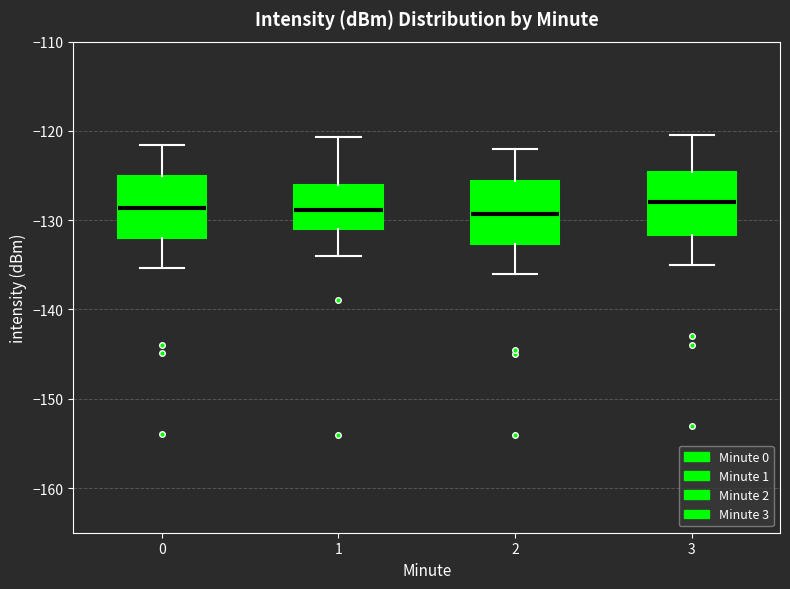

Reading left to right, read every box against the y-axis: the position of its median line, the range the box covers, and the ends of its whiskers. The values are not printed on the chart, so give them approximately, as read against the axis.

0: median -129, box -132 to -125, whiskers -135 to -122
1: median -129, box -131 to -126, whiskers -134 to -121
2: median -129, box -133 to -126, whiskers -136 to -122
3: median -128, box -132 to -125, whiskers -135 to -120